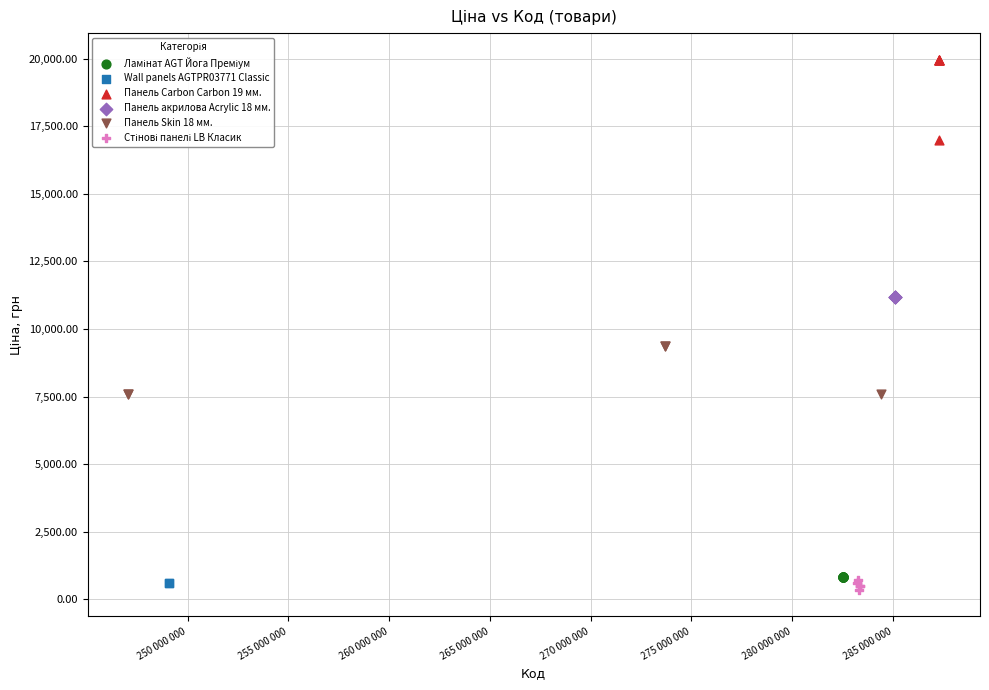

Which series contains the highest Y value?

Панель Carbon Carbon 19 мм.